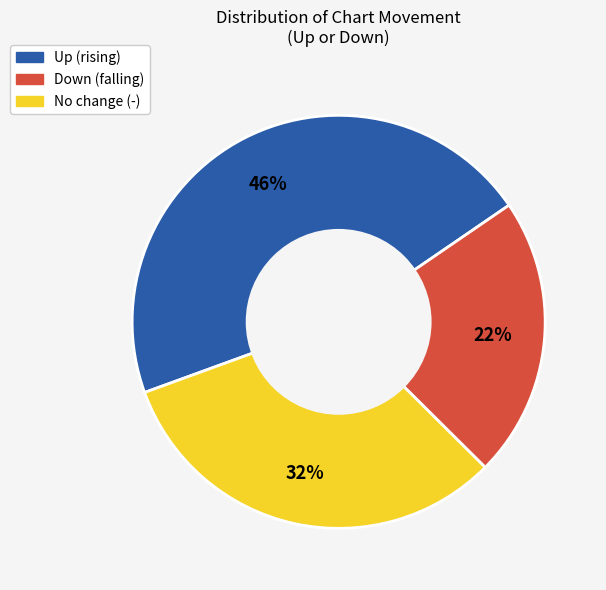

To the nearest percent, what percentage of the pie is No change (-)?

32%